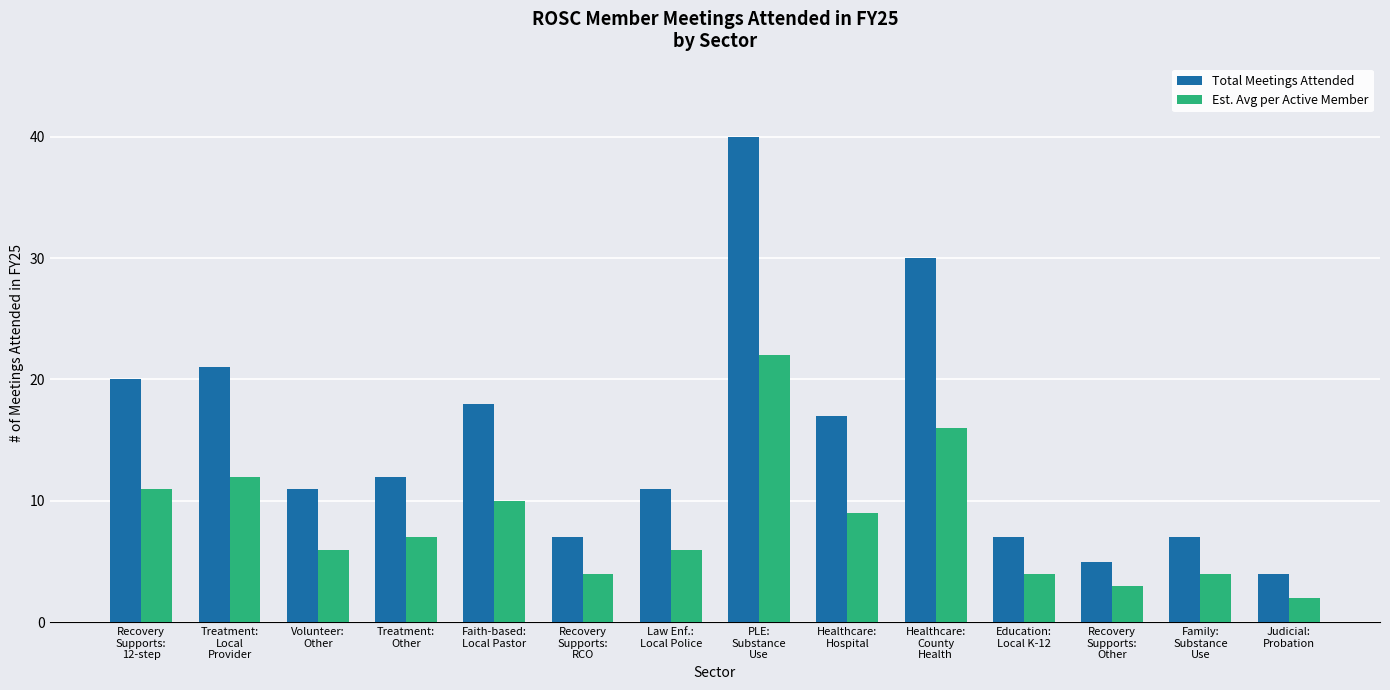

What is the sum of the Est. Avg per Active Member values at Healthcare:
Hospital and Treatment:
Other?

16